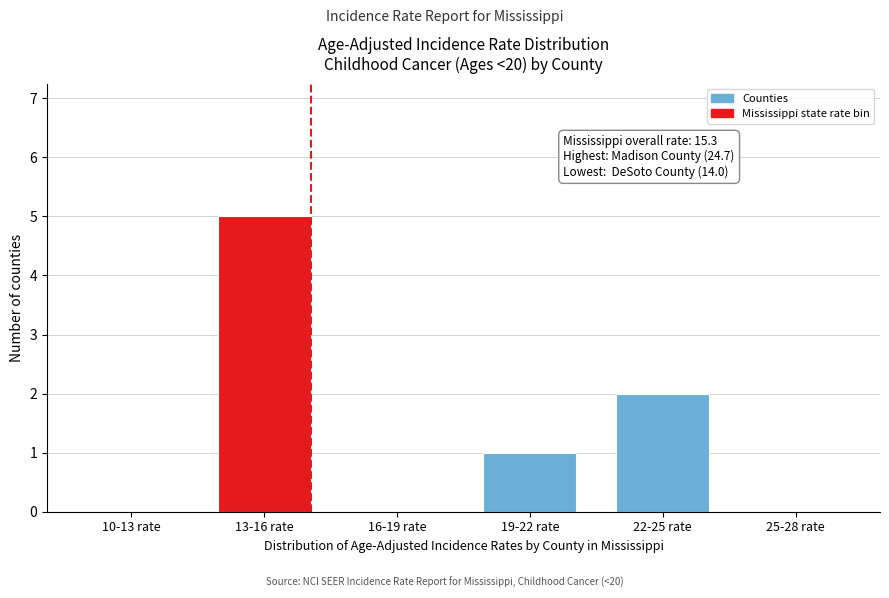

Reading left to right, list all the values displayed in this chart.

10-13 rate=0	13-16 rate=5	16-19 rate=0	19-22 rate=1	22-25 rate=2	25-28 rate=0